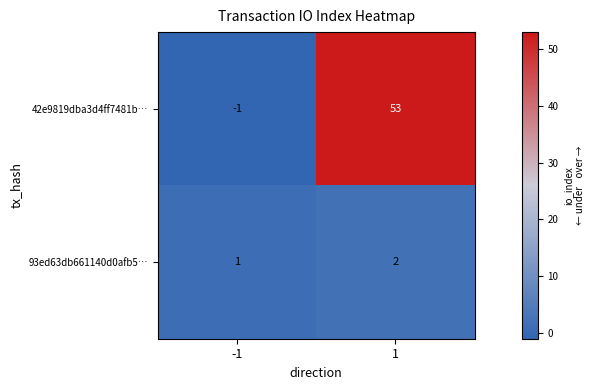

What is the sum of the 42e9819dba3d4ff7481b… values at -1 and 1?

52